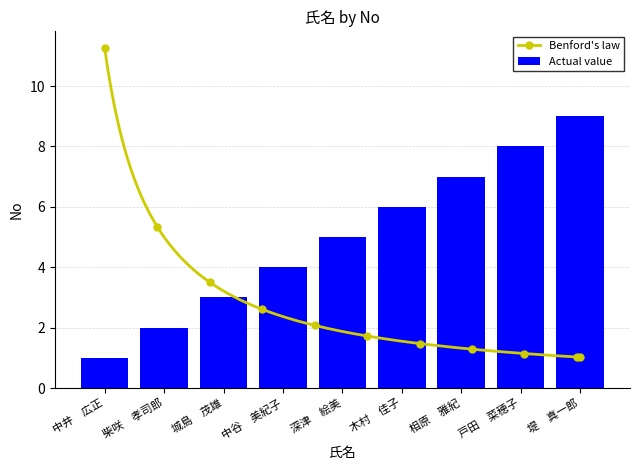

What is the sum of the values at 木村　佳子 and 中井　広正?

7